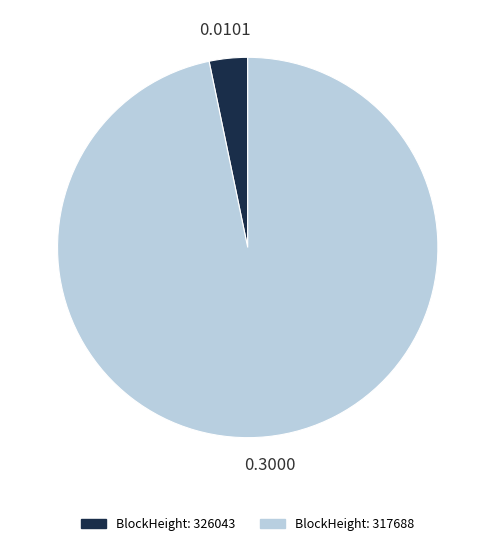

Does any single category account for the majority?

Yes